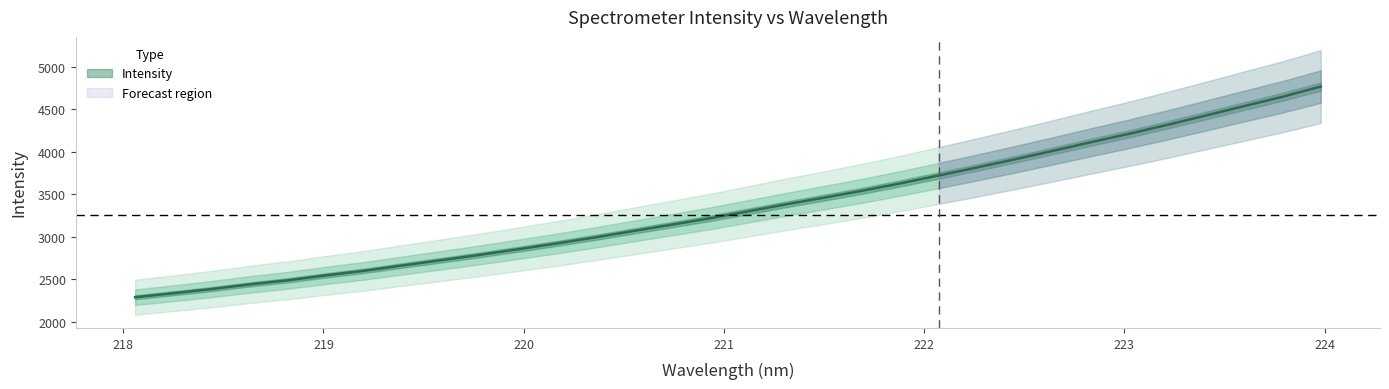

What is the maximum value shown in the chart?

4767.3